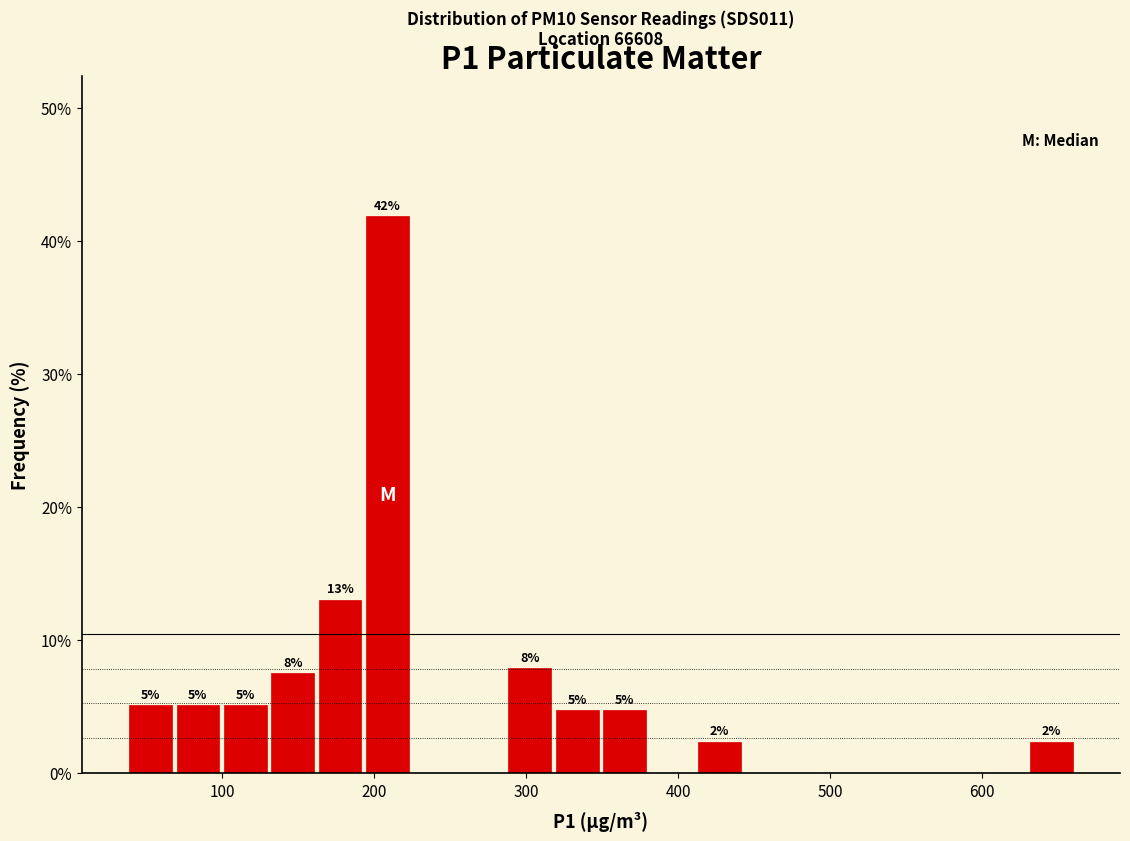

Read against the x-axis, roughly where is the centre of the tallest bar?

210